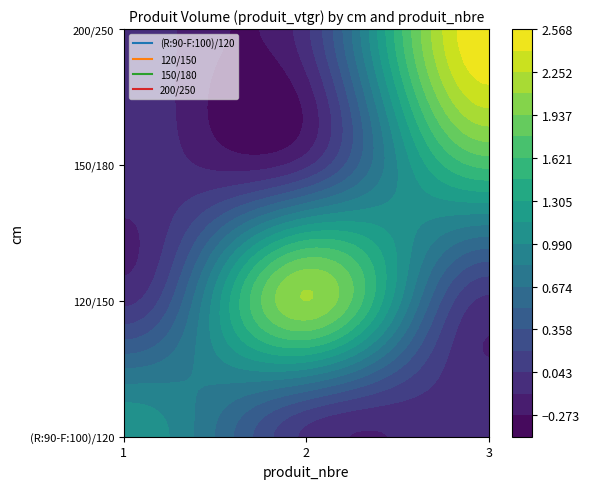

What is the average value of the 120/150 series?

0.7